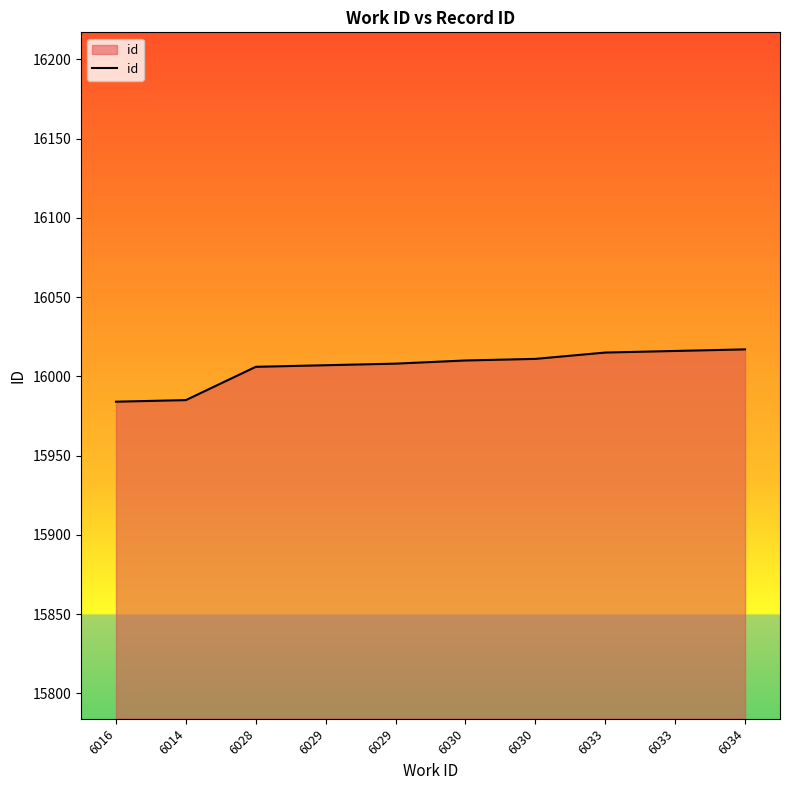

What is the difference between the values at 6016 and 6029?

23